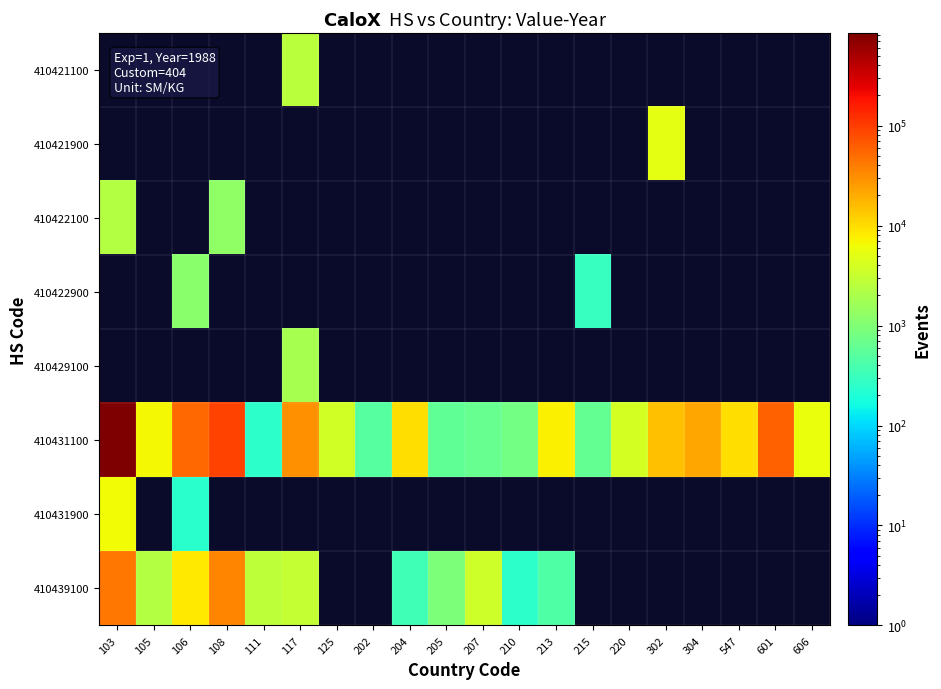

What is the difference between the maximum and minimum values in the 410422100 series?

1035.0